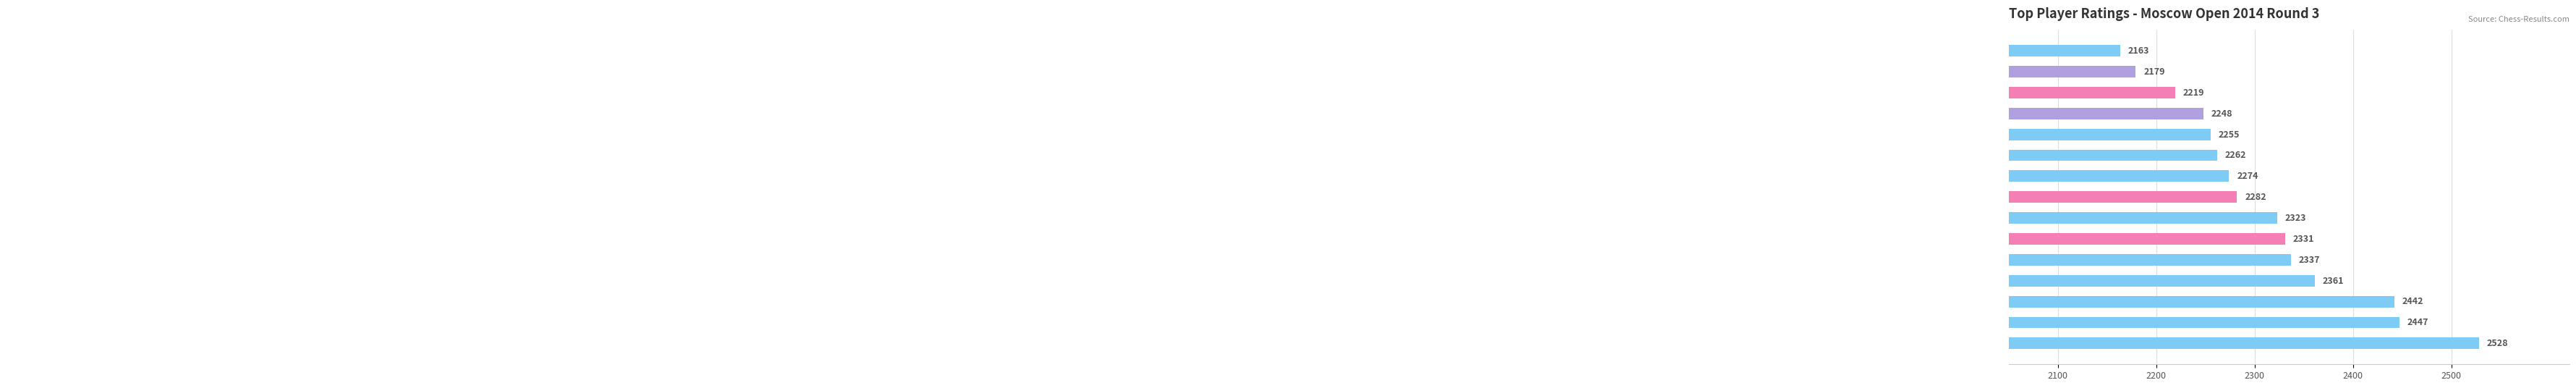

What is the minimum value shown in the chart?

2163